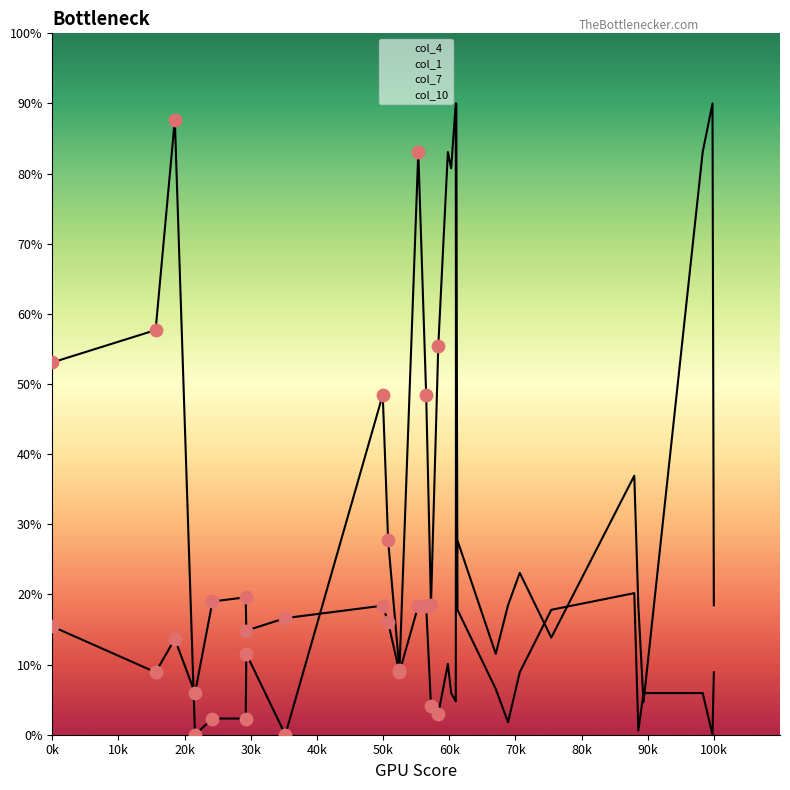

Which series has the largest Y range (max minus min)?

col_4